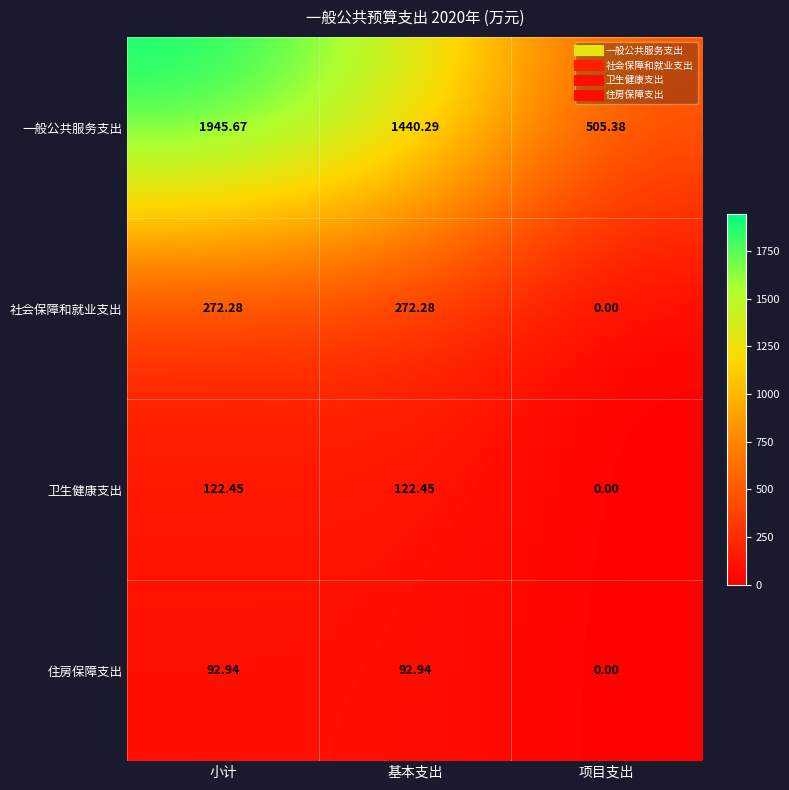

Which series changed the most between 基本支出 and 项目支出?

一般公共服务支出